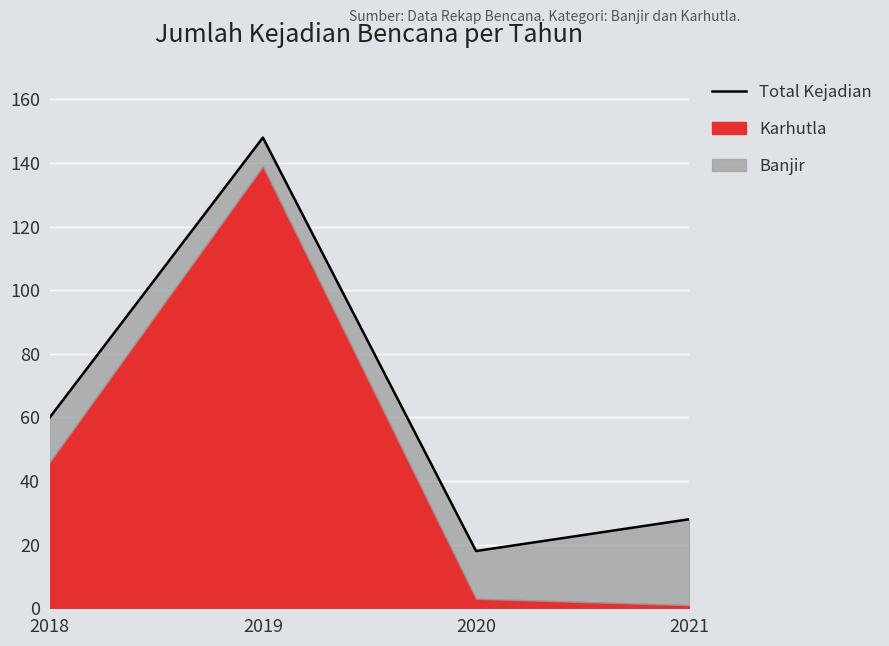

Where is the first local minimum?

2020